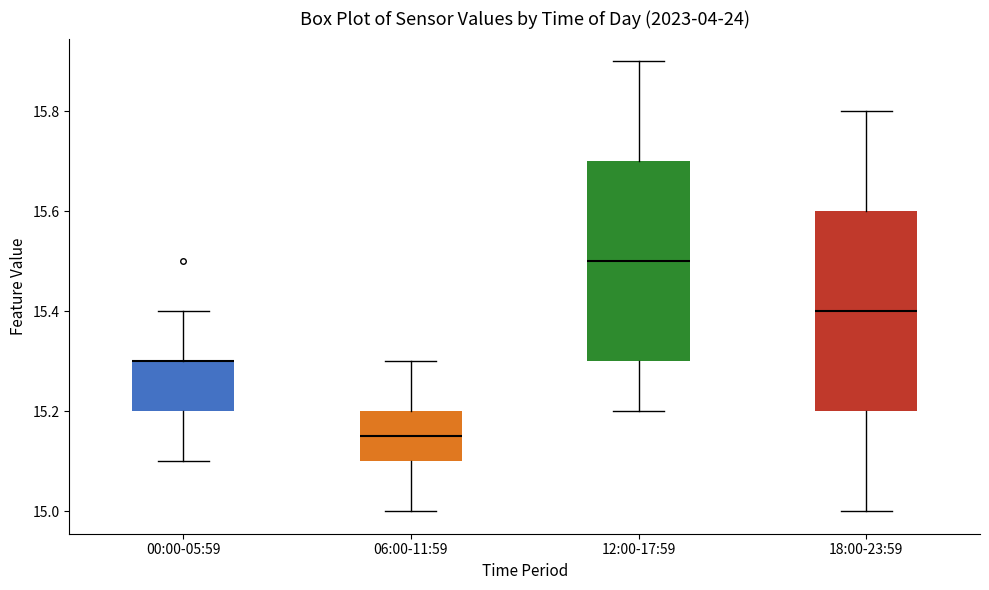

Reading left to right, read every box against the y-axis: the position of its median line, the range the box covers, and the ends of its whiskers. The values are not printed on the chart, so give them approximately, as read against the axis.

00:00-05:59: median 15.30 (drawn on the box's upper edge), box 15.20 to 15.30, whiskers 15.10 to 15.40
06:00-11:59: median 15.16, box 15.10 to 15.20, whiskers 15.00 to 15.30
12:00-17:59: median 15.50, box 15.30 to 15.70, whiskers 15.20 to 15.90
18:00-23:59: median 15.40, box 15.20 to 15.60, whiskers 15.00 to 15.80